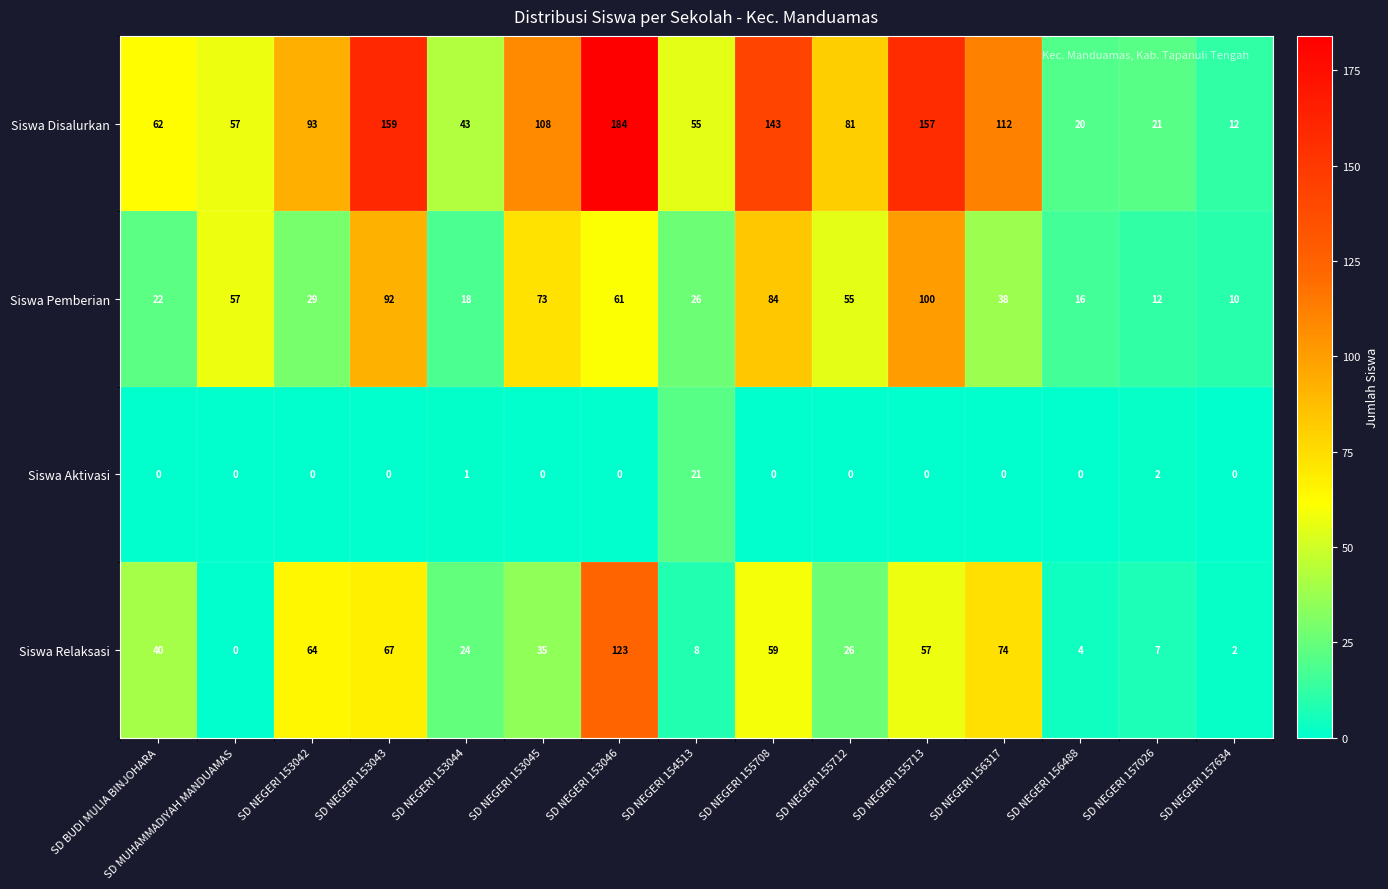

How many values in the Siswa Pemberian series are below 38?

7